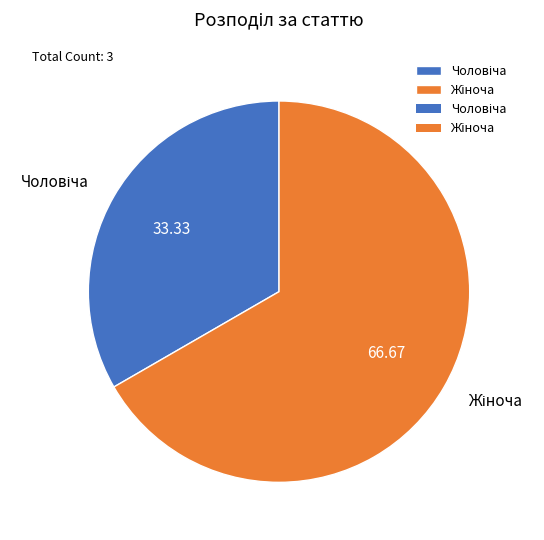

The Чоловіча slice represents 33% of the pie. True or false?

True